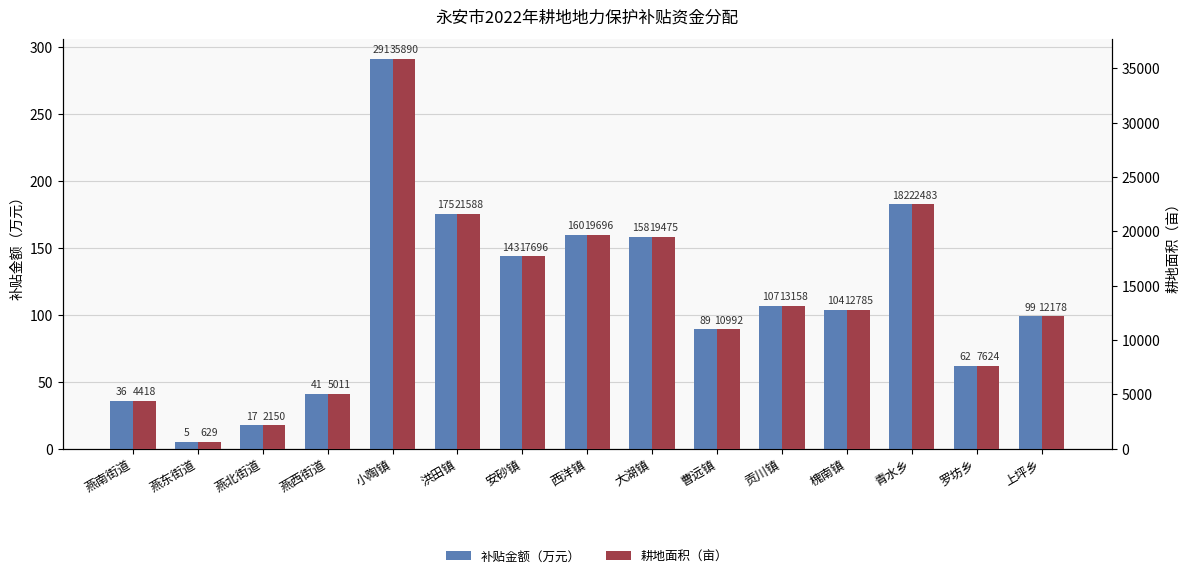

The value of 补贴金额（万元） at 燕北街道 is 17.4. True or false?

True